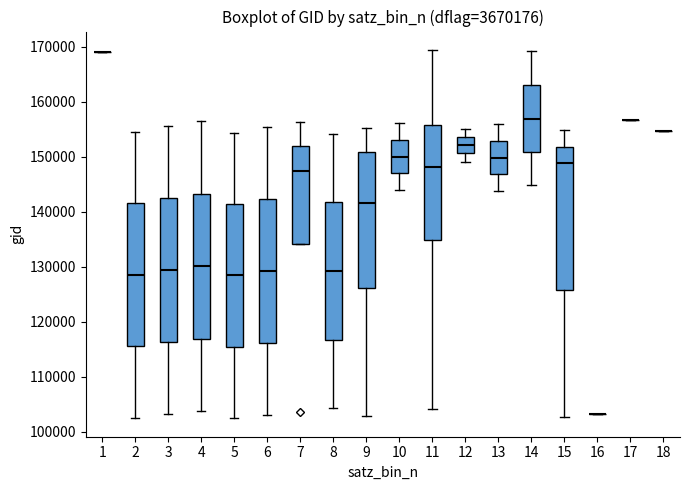

Where does the lower whisker of the box at x = 14 end on the y-axis? The values are not printed on the chart, so give them approximately, as read against the axis.

145000